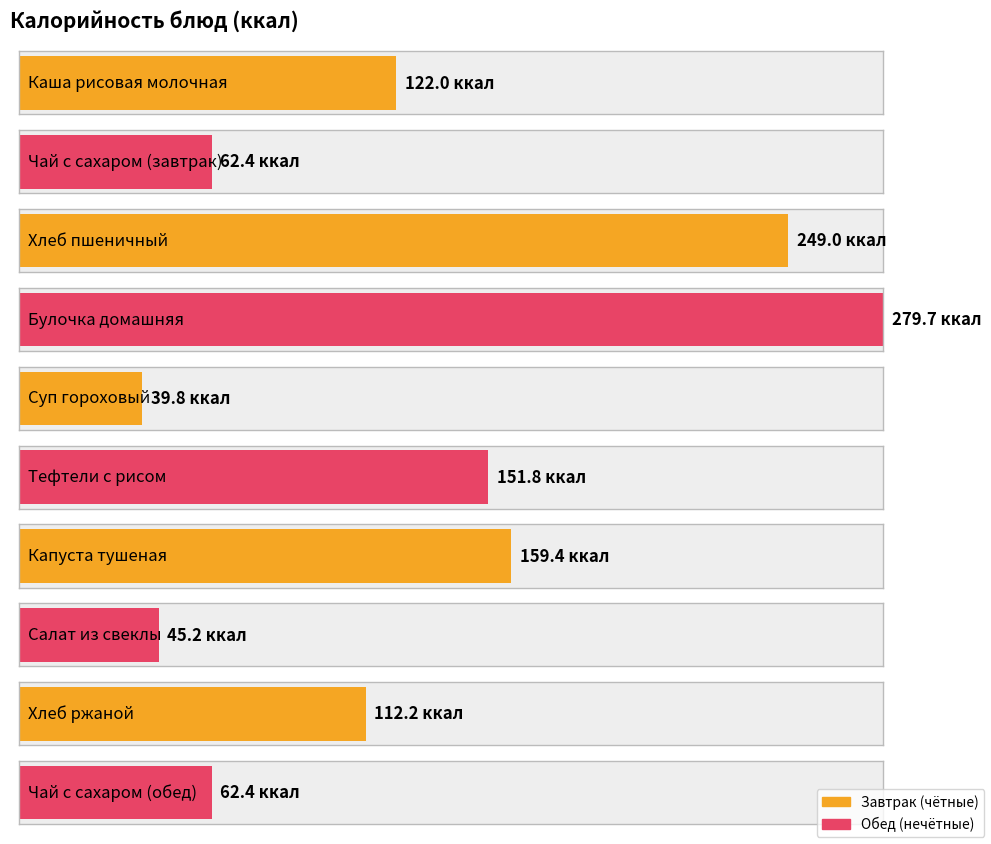

What position from the right is Суп гороховый?

6